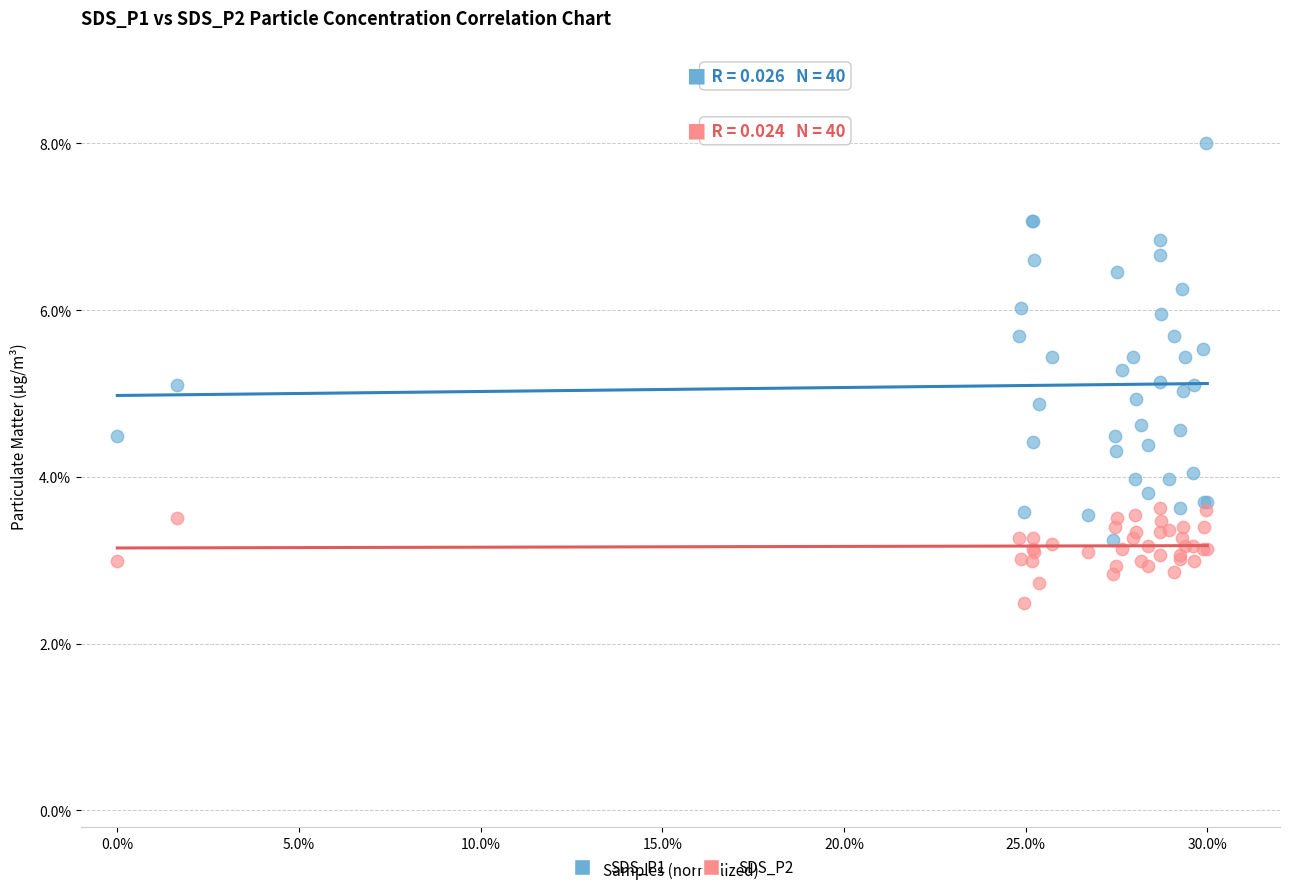

What are all the series names shown in the legend?

SDS_P1, SDS_P2